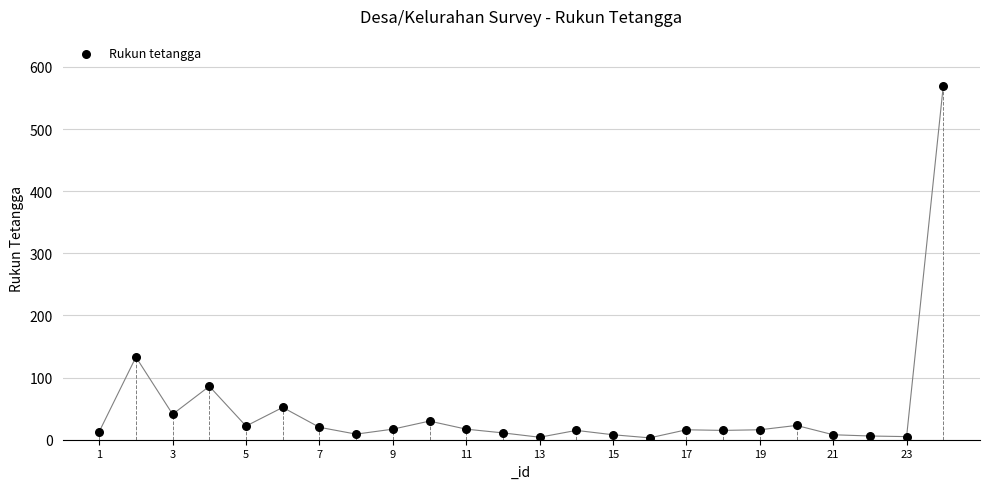

What is the range of Y values (max minus min)?

567